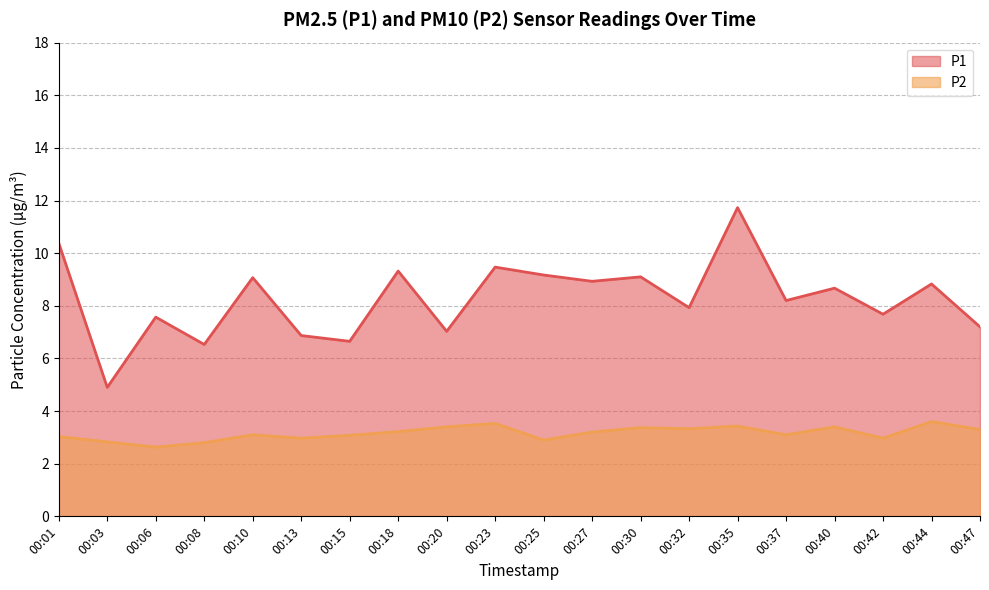

At which label does P2 first exceed 3?

00:01